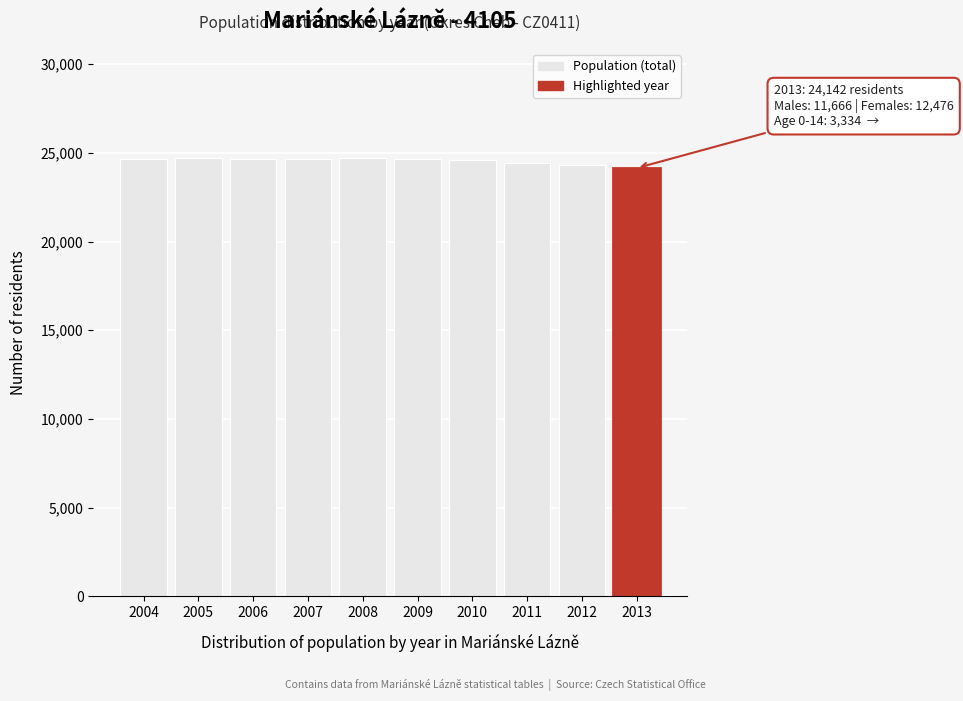

The chart shows a value of 24400 at 2011. True or false?

True